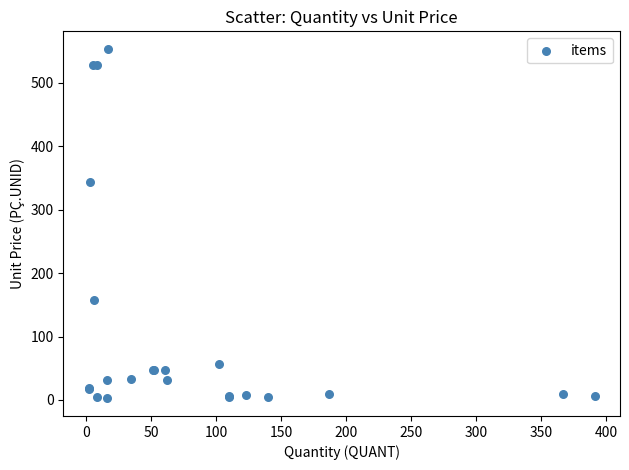

What Y value in the scatter plot is closest to 277?

343.0